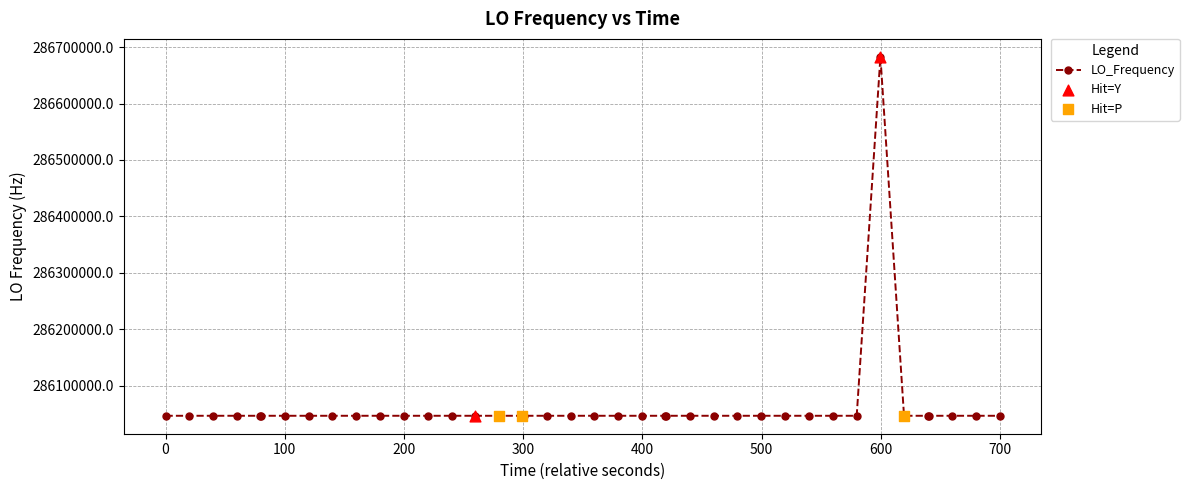

What is the difference between the maximum and minimum values?

635707.6